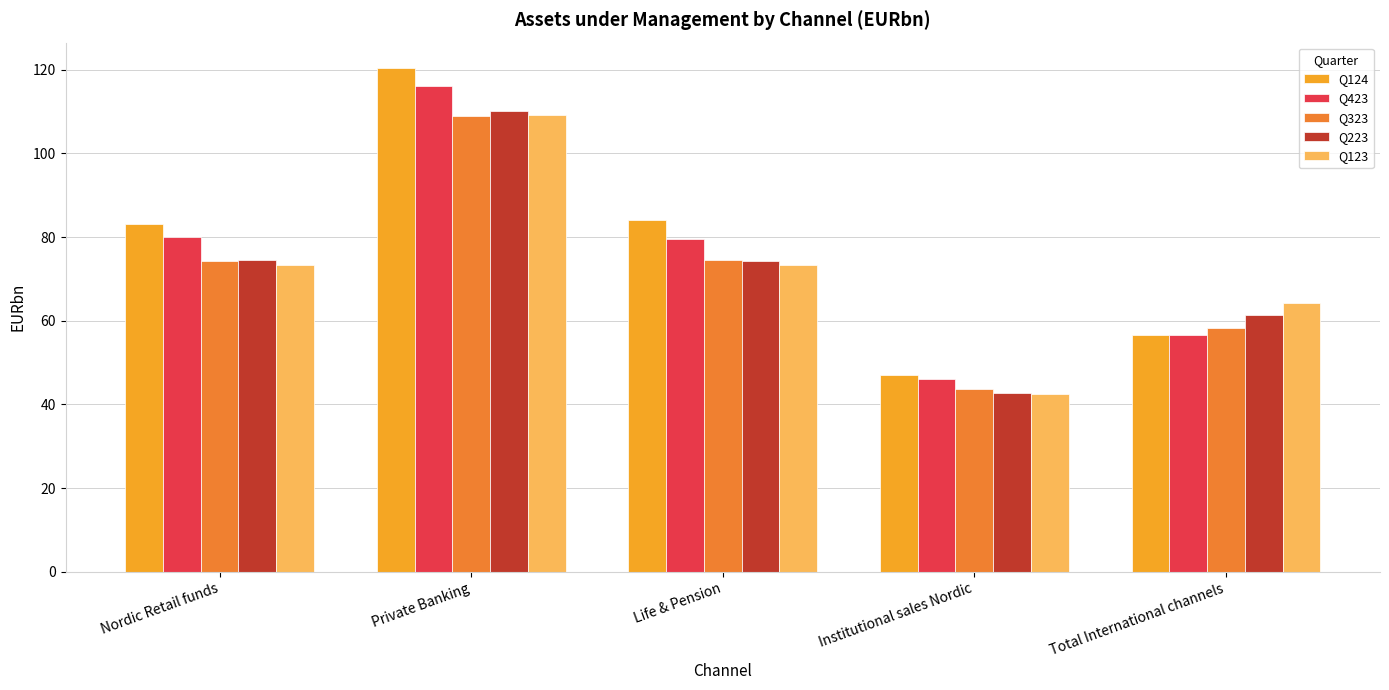

What value does the Q423 series have at Institutional sales Nordic?

46.1